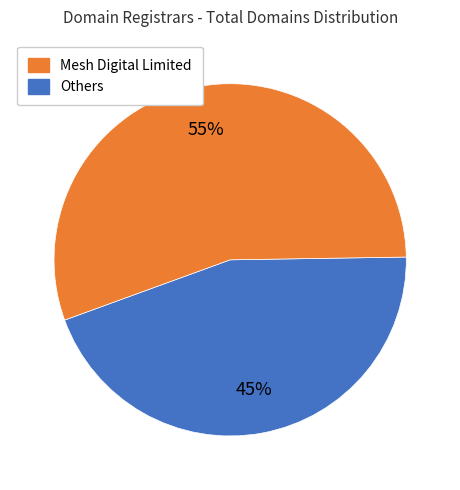

To the nearest percent, what is the average slice percentage?

50%